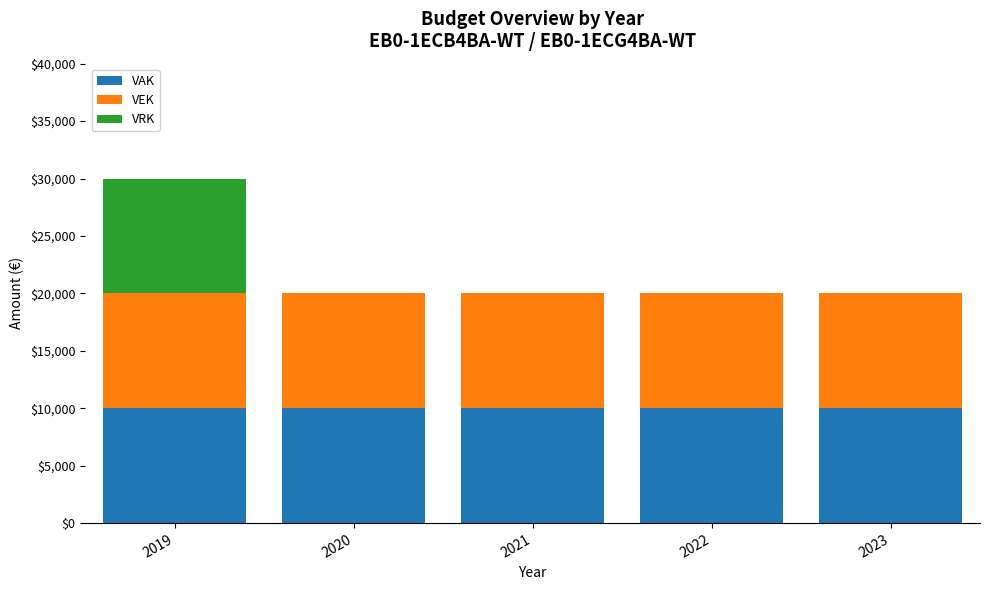

Reading left to right, what are the values for VAK?

2019=10000	2020=10000	2021=10000	2022=10000	2023=10000